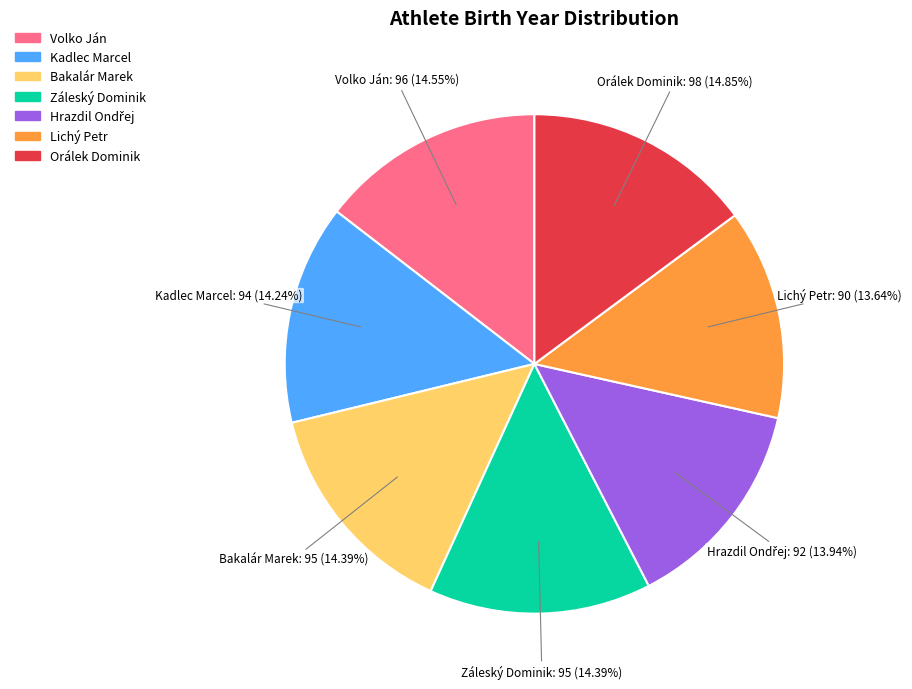

Combined, what portion of the pie is Volko Ján and Záleský Dominik?

28.9%